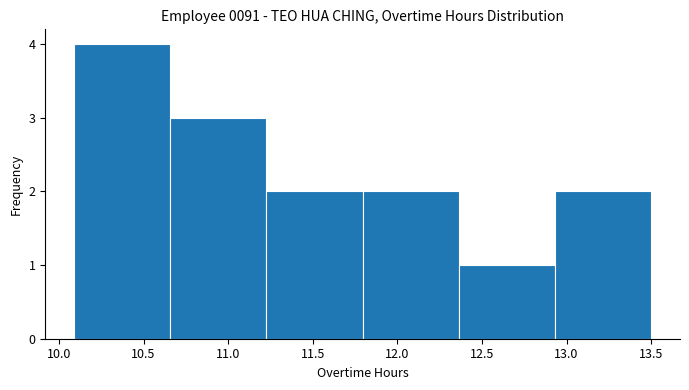

Reading left to right, list every bar in this chart as the range it spans on the x-axis followed by its height. Neither the bar edges nor the heights are printed on the chart, so give them approximately, as read against the axes.

10.10 to 10.65: 4
10.65 to 11.25: 3
11.25 to 11.80: 2
11.80 to 12.35: 2
12.35 to 12.95: 1
12.95 to 13.50: 2